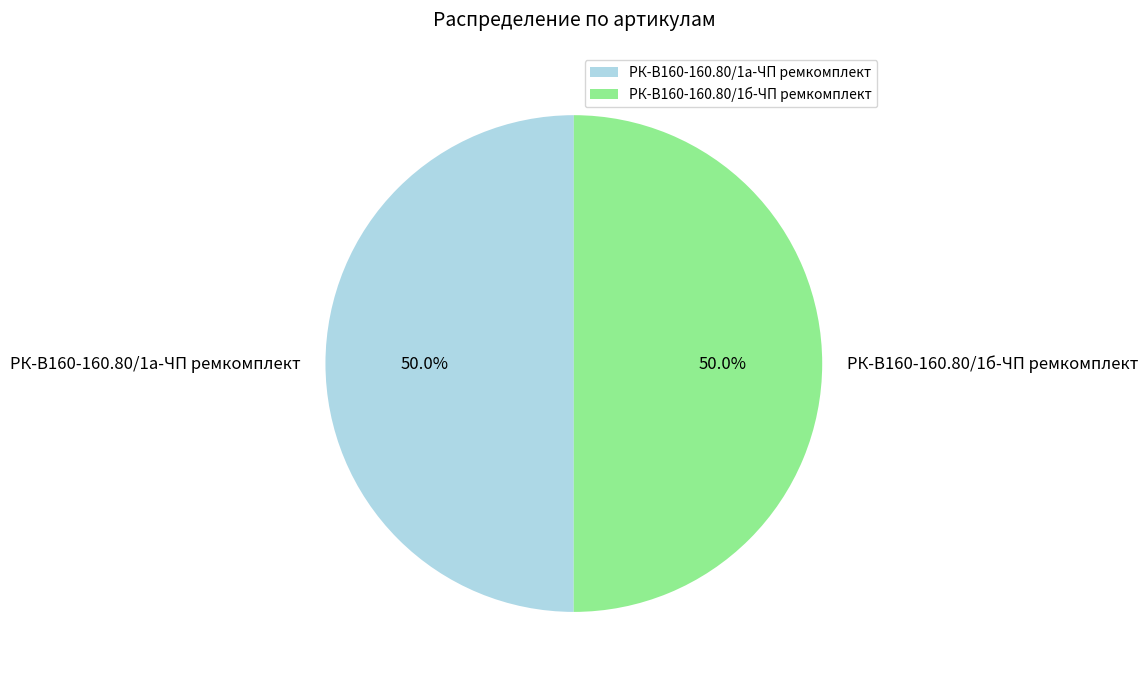

Is it true that РК-В160-160.80/1б-ЧП ремкомплект is 50% of the pie?

True